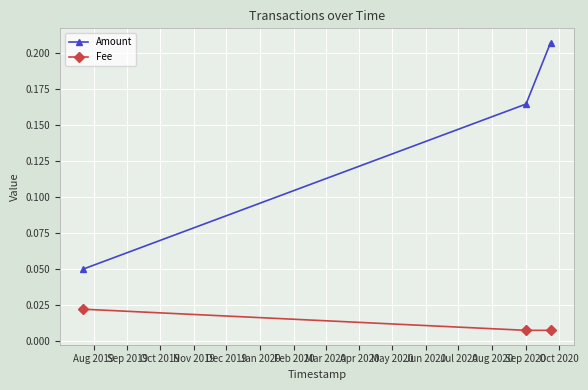

List the series in order of their overall mean, highest first.

Amount, Fee